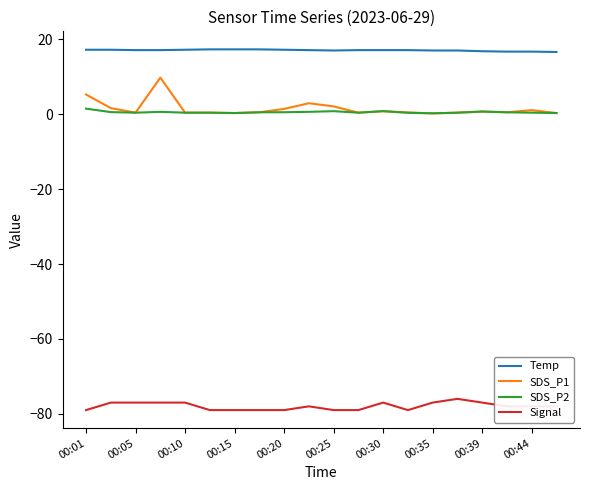

Which series has the widest spread of values?

SDS_P1